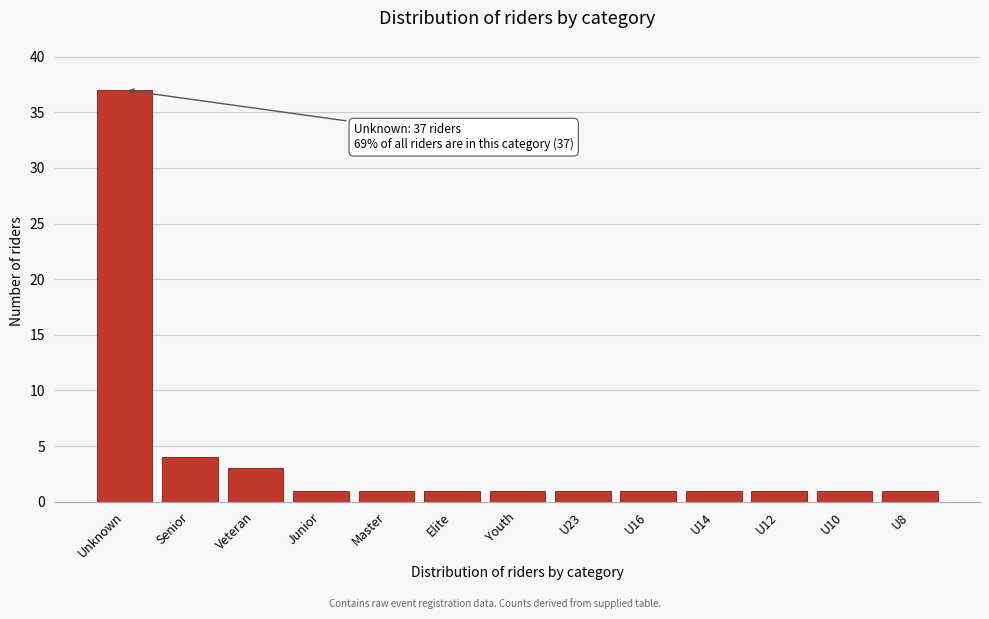

Reading left to right, extract all data points from this chart.

Unknown=37	Senior=4	Veteran=3	Junior=1	Master=1	Elite=1	Youth=1	U23=1	U16=1	U14=1	U12=1	U10=1	U8=1